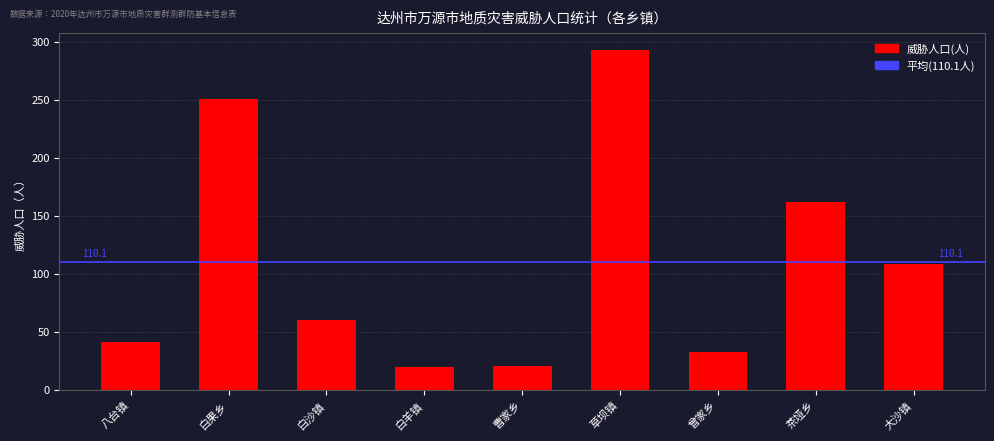

Is it true that the value at 大沙镇 is 52?

False